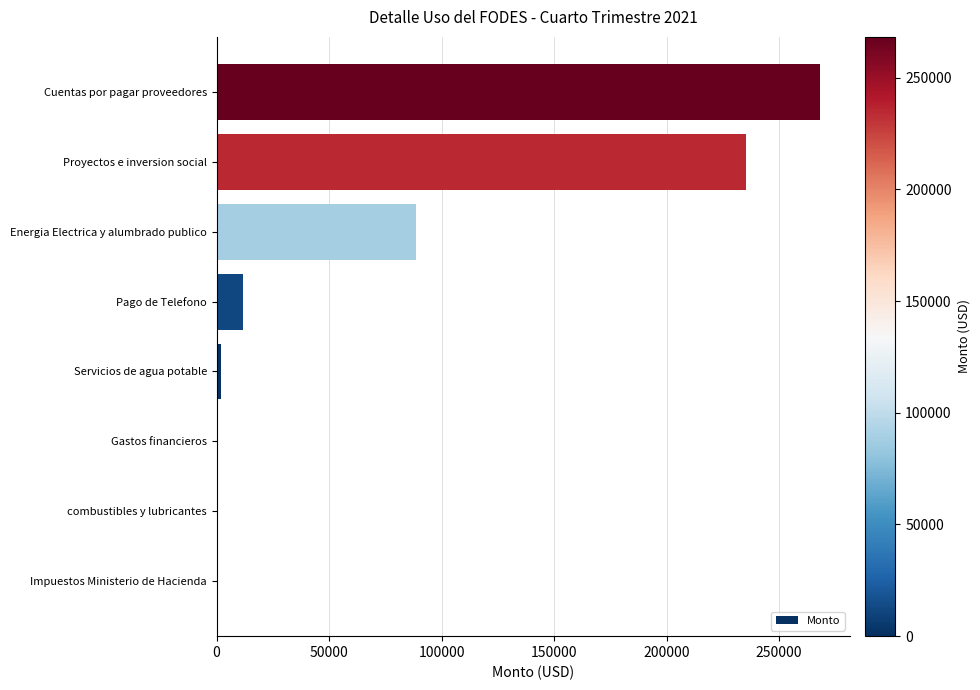

At which label is the value closest to 134129?

Energia Electrica y alumbrado publico